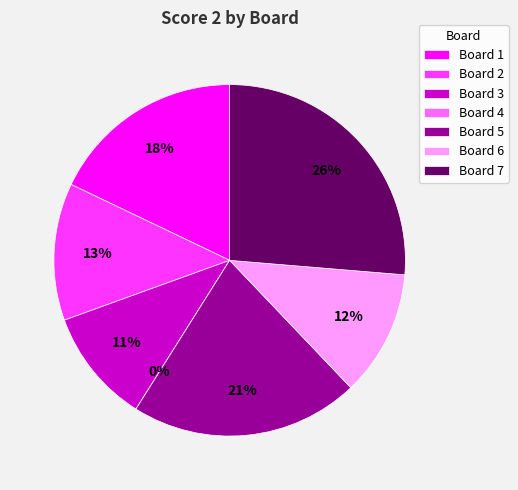

Rank the categories by value from lowest to highest.

Board 4, Board 3, Board 6, Board 2, Board 1, Board 5, Board 7